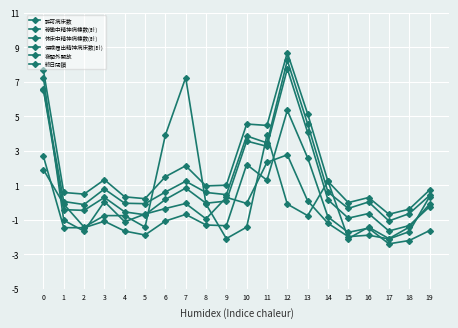

What is the smallest value displayed?

-2.4